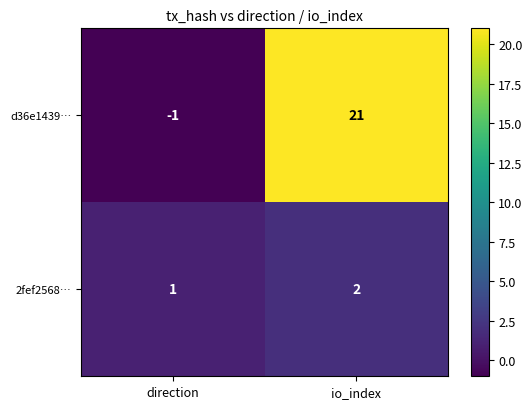

At which label is 2fef2568… closest to 1?

direction